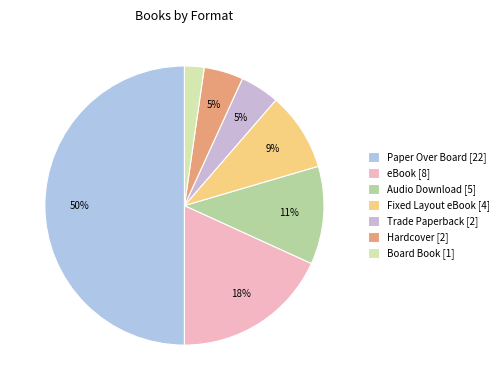

Is there any slice that represents more than half of the pie?

No